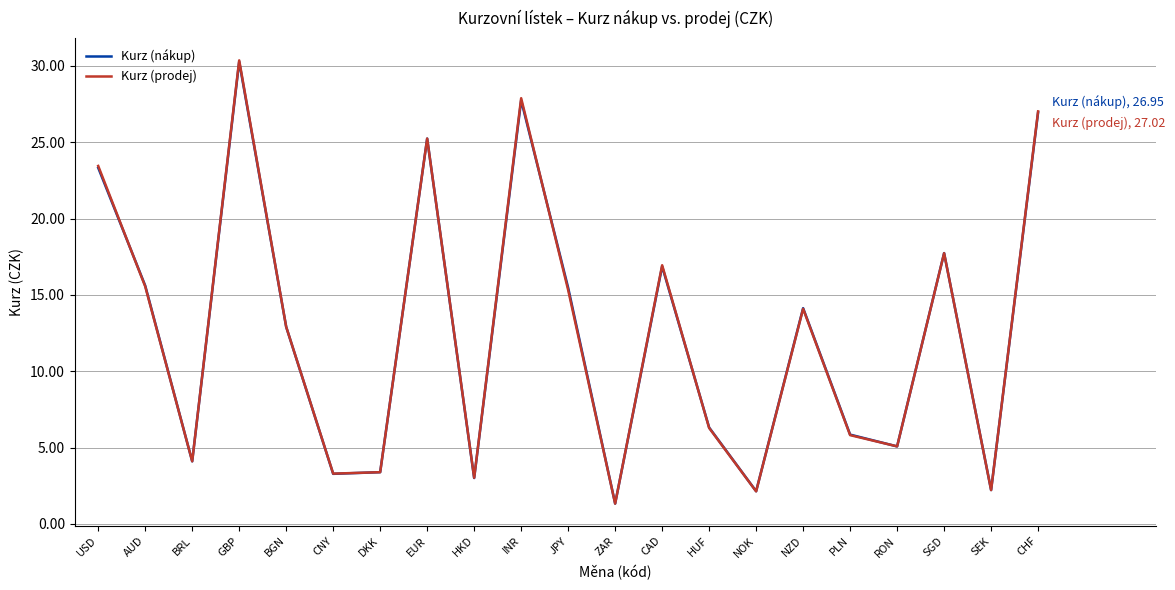

In Kurz (nákup), how many points are lower than both neighbors (excluding endpoints)?

7